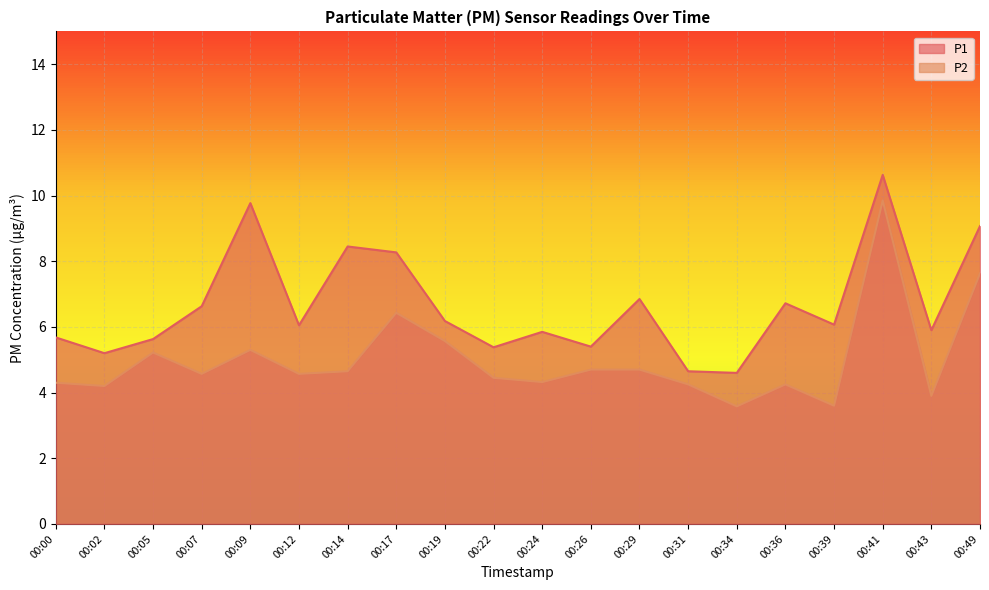

What is the difference between the maximum and second lowest values in the P2 series?

6.2